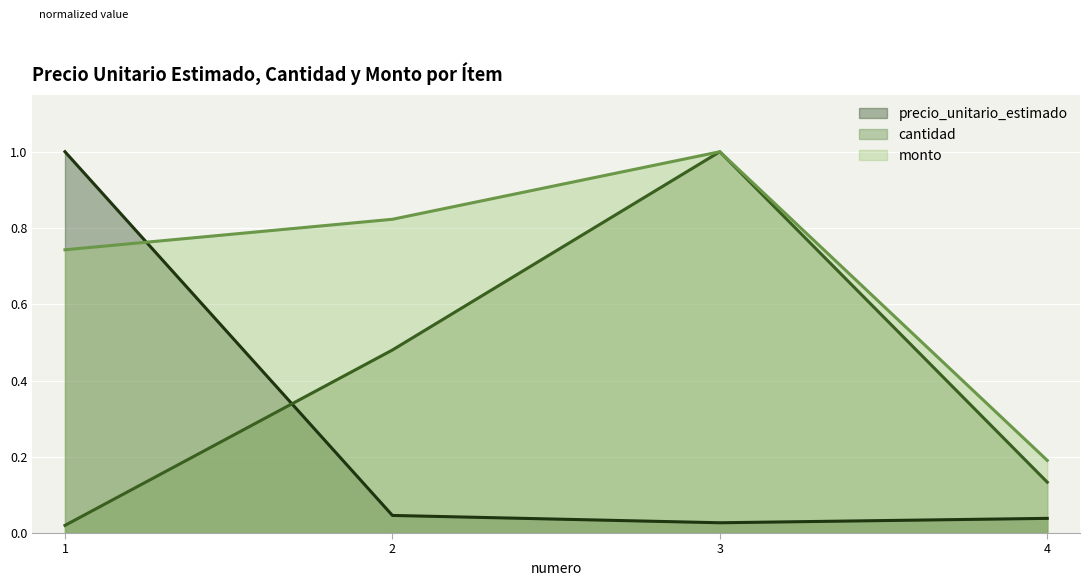

What is the sum of all precio_unitario_estimado values?

1.1